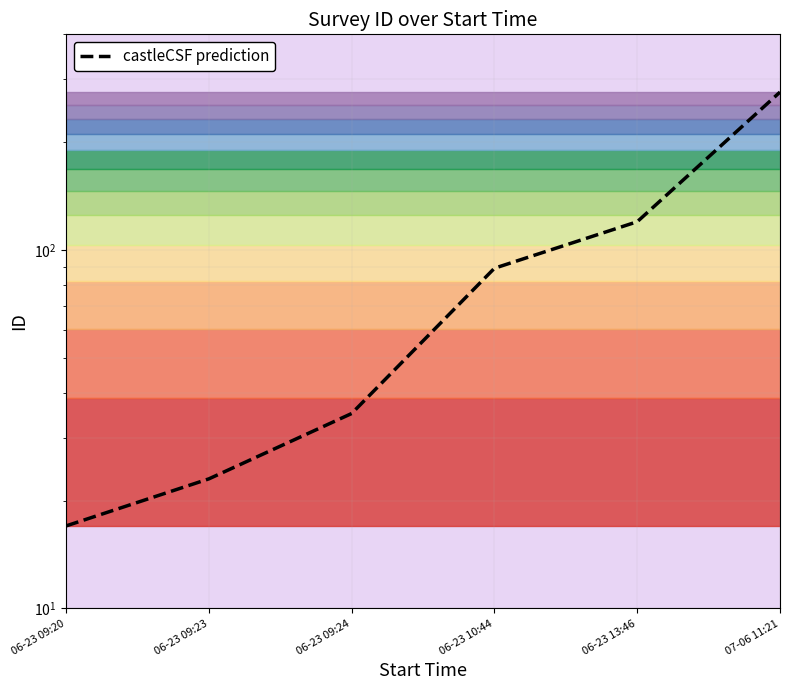

Between 06-23 10:44 and 06-23 13:46, which is larger?

06-23 13:46